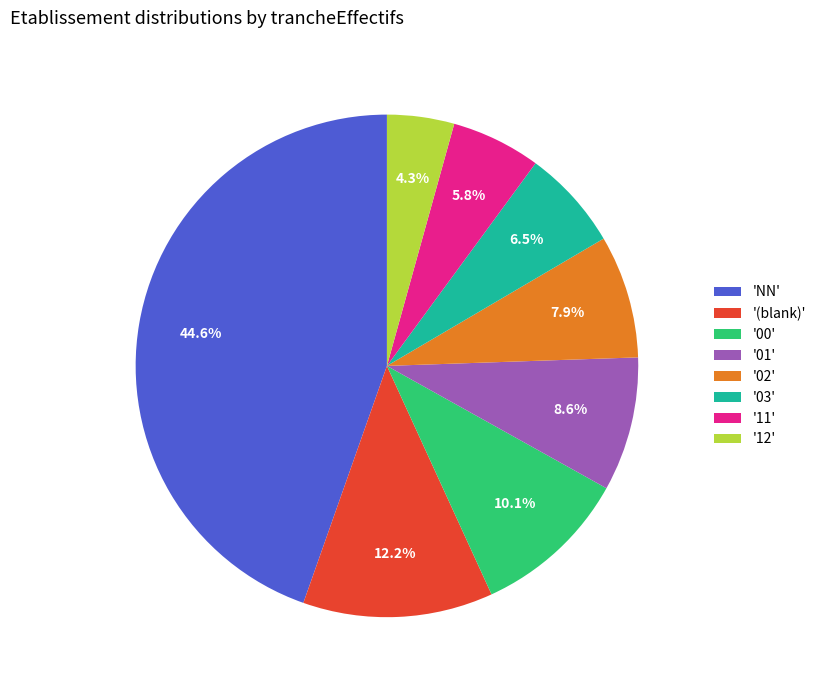

Count the number of slices in the pie.

8